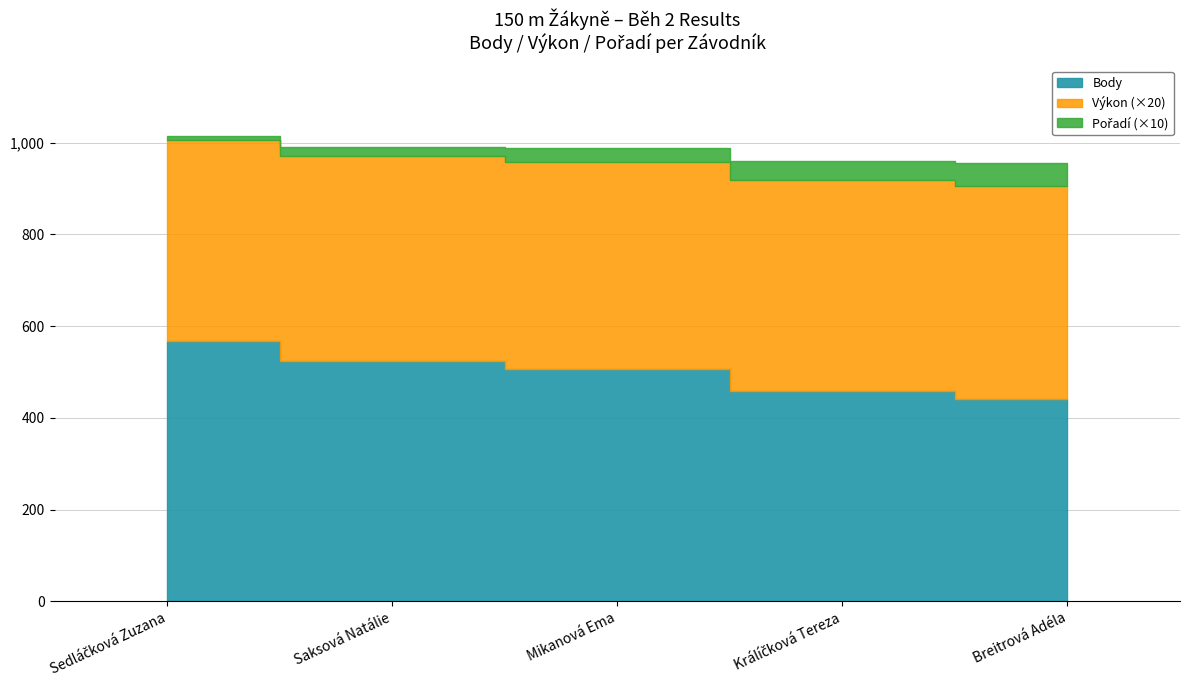

What is the highest value of the Výkon series?

23.2